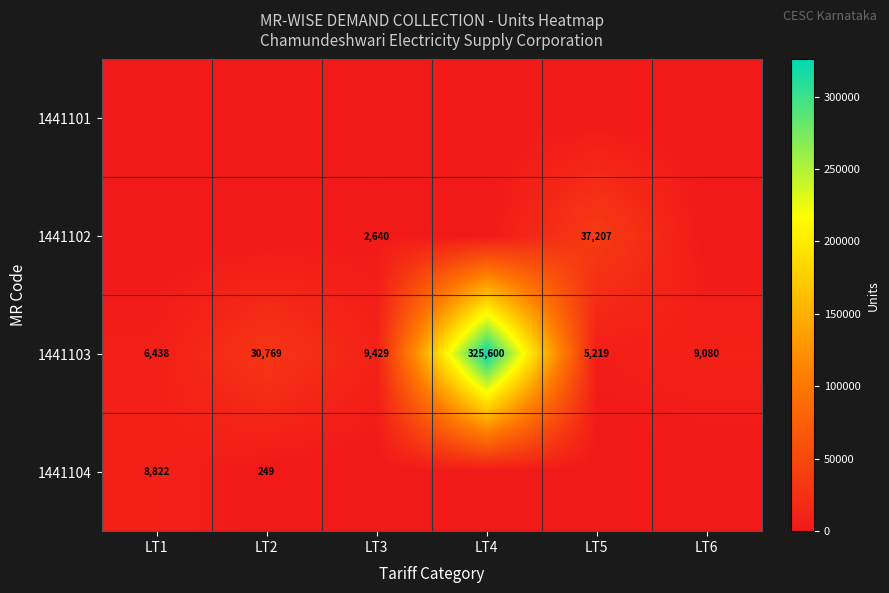

Where is 1441103 nearest to the value 165409?

LT2